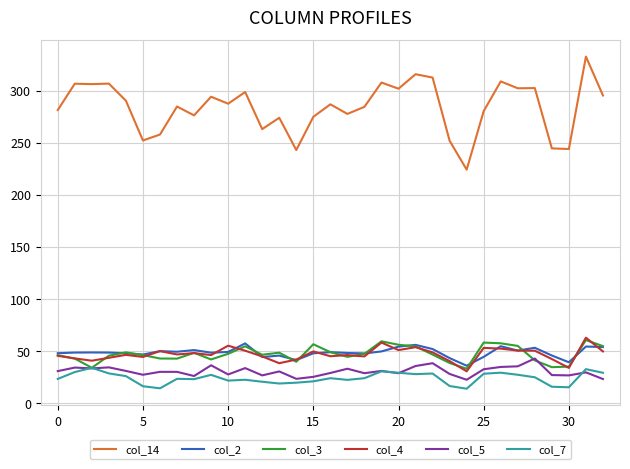

How many series are shown in this chart?

6